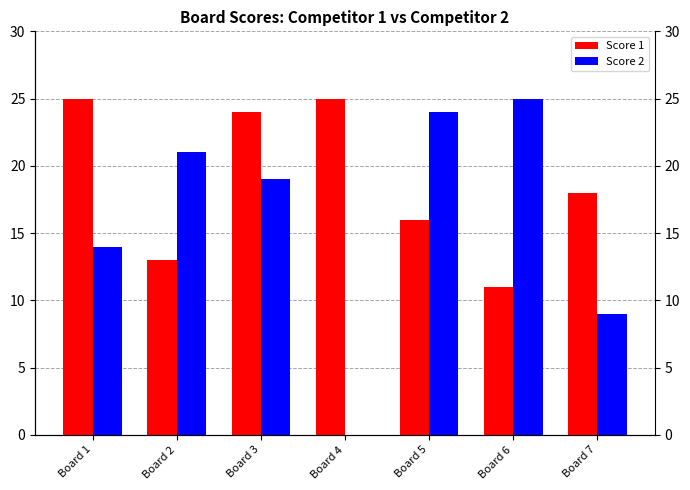

Is it true that Score 1 equals 25 at Board 1?

True